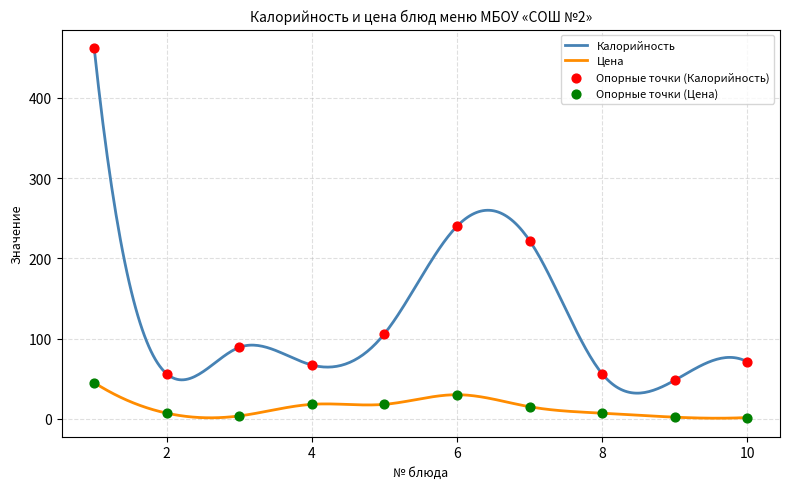

Which series contains the highest Y value?

Калорийность